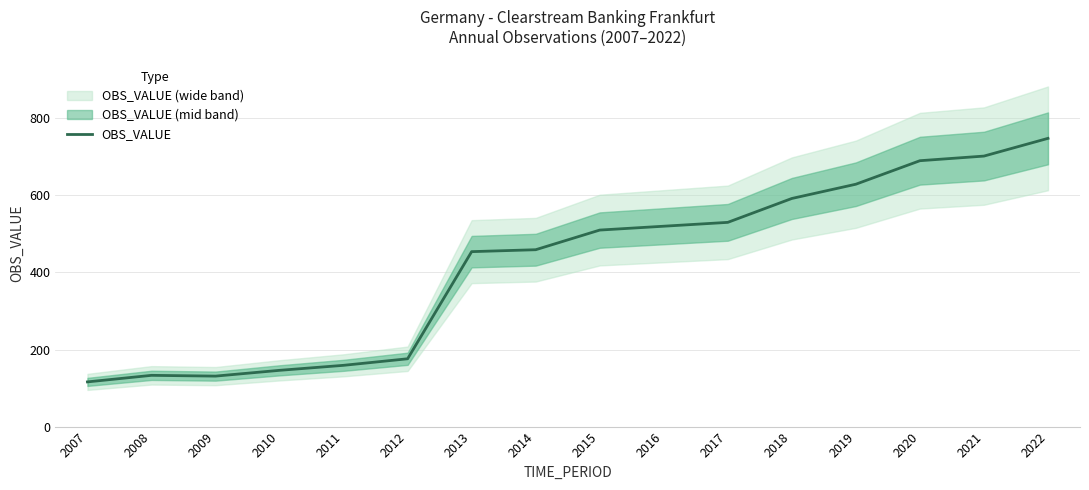

Reading left to right, what are all the values shown in this chart?

116	133	131	146	159	176	454	459	510	520	530	592	629	690	702	748